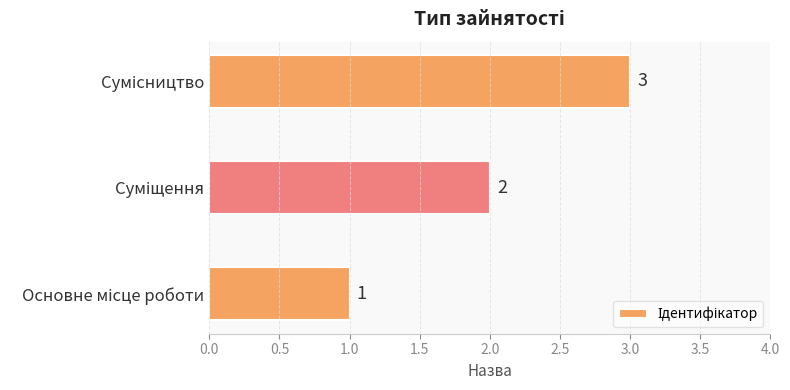

What is the average value?

2